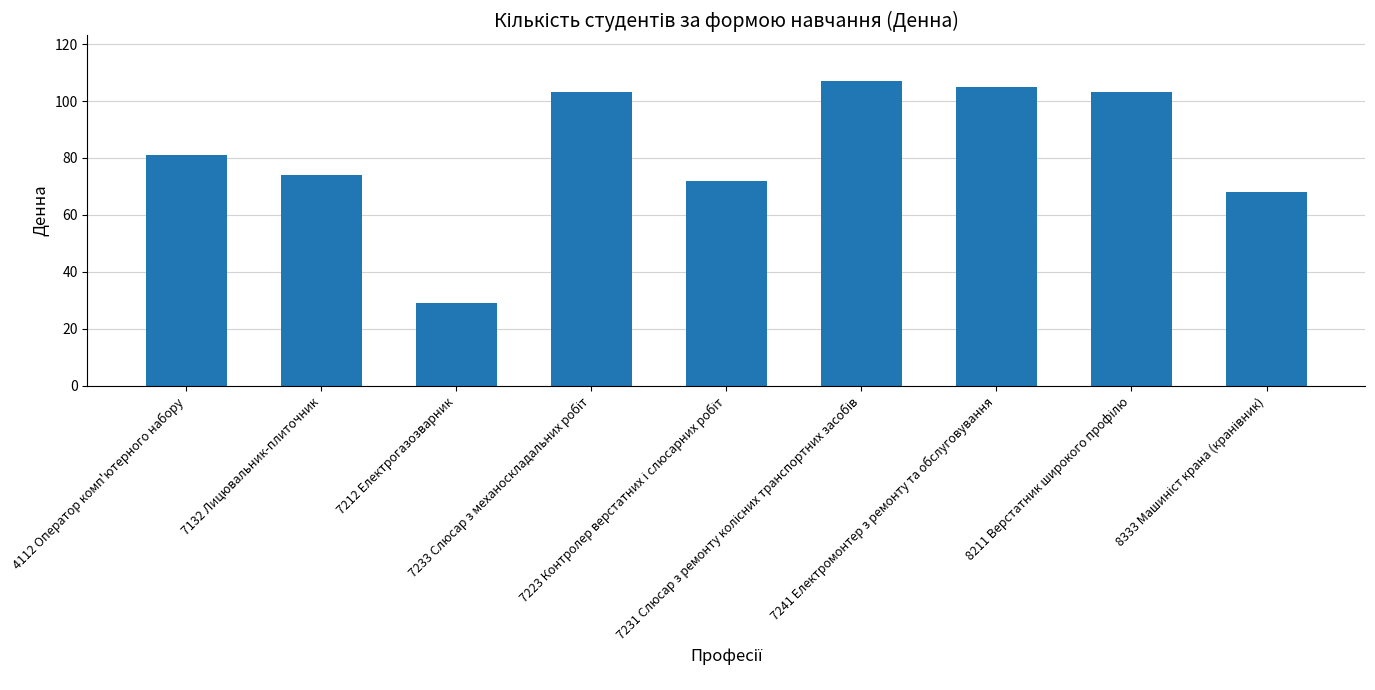

What is the average value?

82